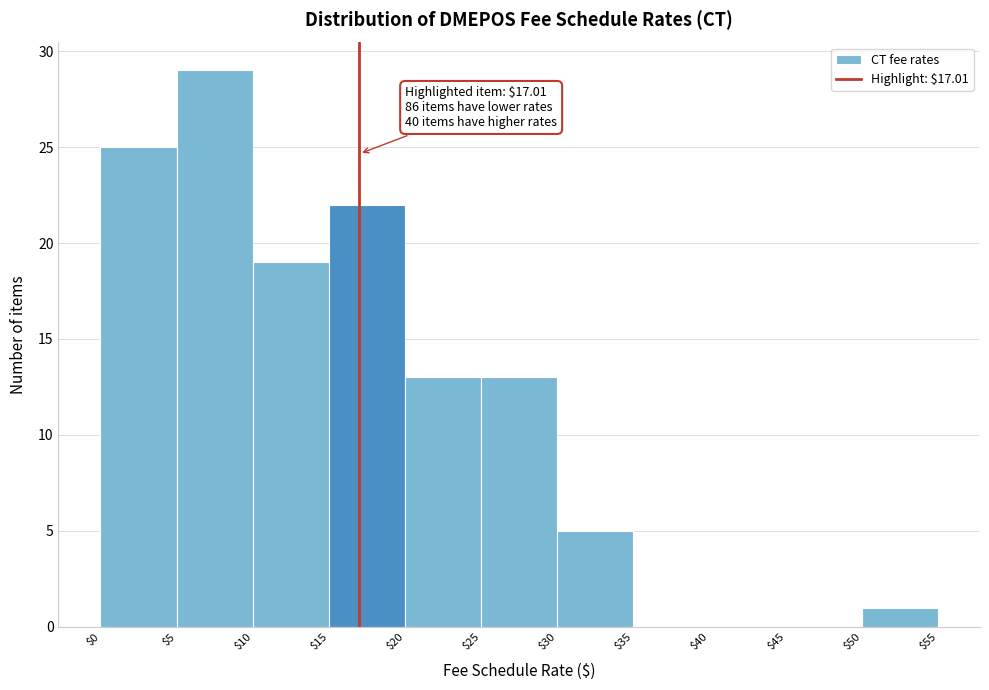

Which range on the x-axis has the tallest bar?

$5 to $10